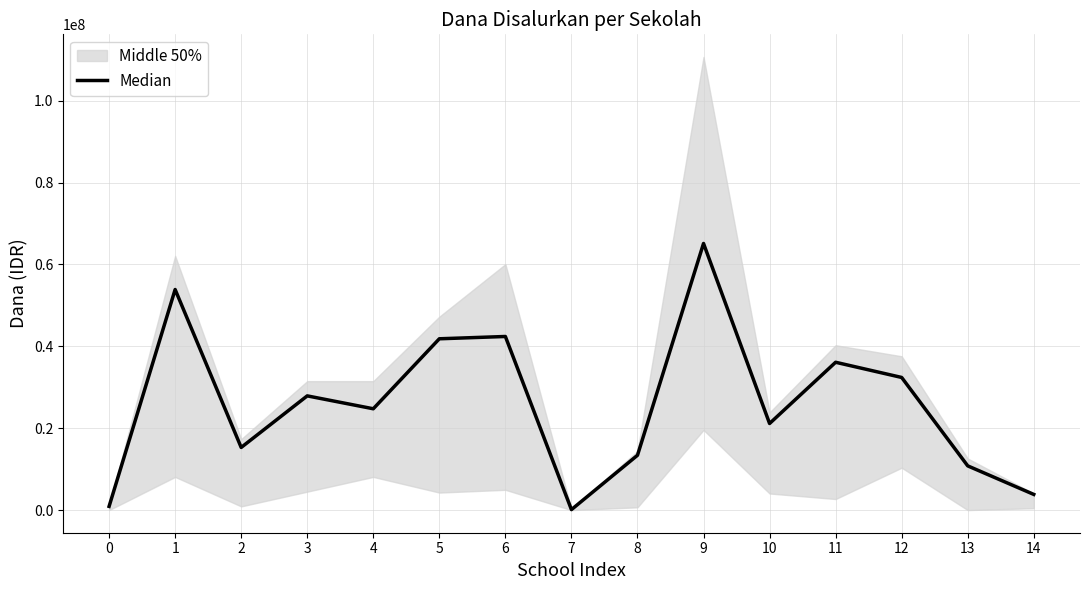

Reading left to right, extract all data points from this chart.

900000	53887500	15300000	27900000	24750000	41850000	42412500	112500	13387500	65137500	21150000	36112500	32400000	10800000	3825000